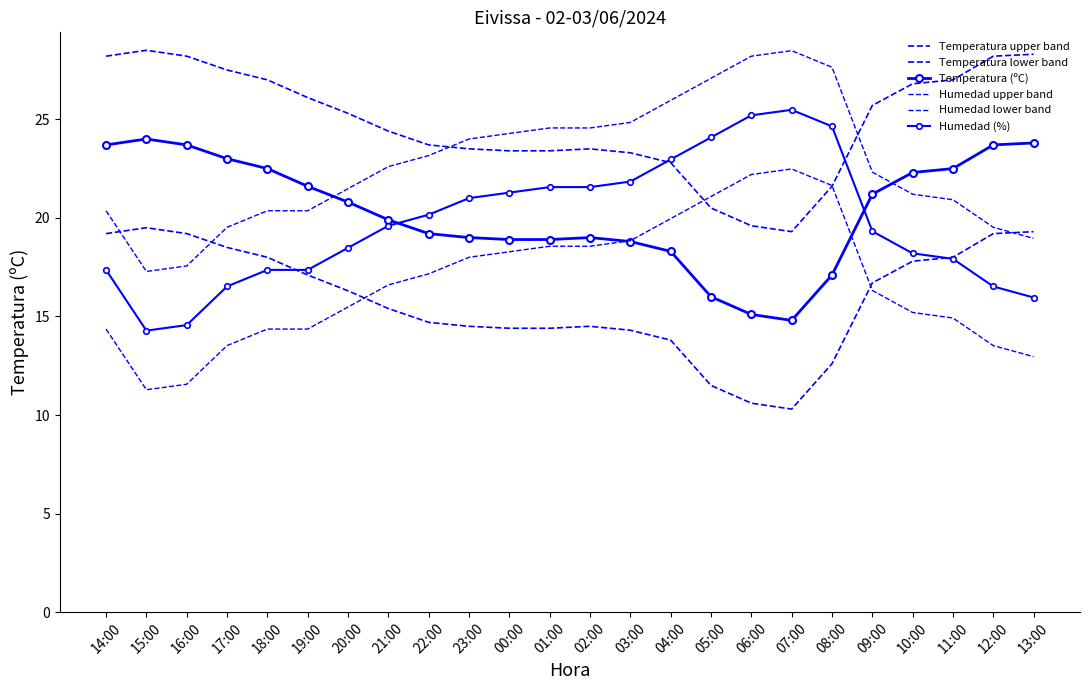

What are all the series names shown in the legend?

Temperatura upper band, Temperatura lower band, Temperatura (ºC), Humedad upper band, Humedad lower band, Humedad (%)